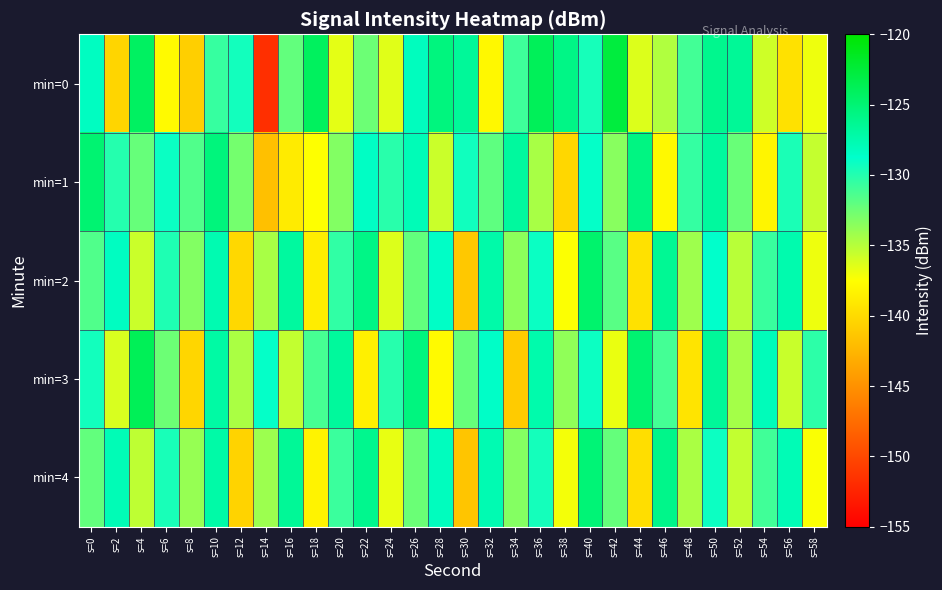

Which series has the largest range (max minus min)?

min=0